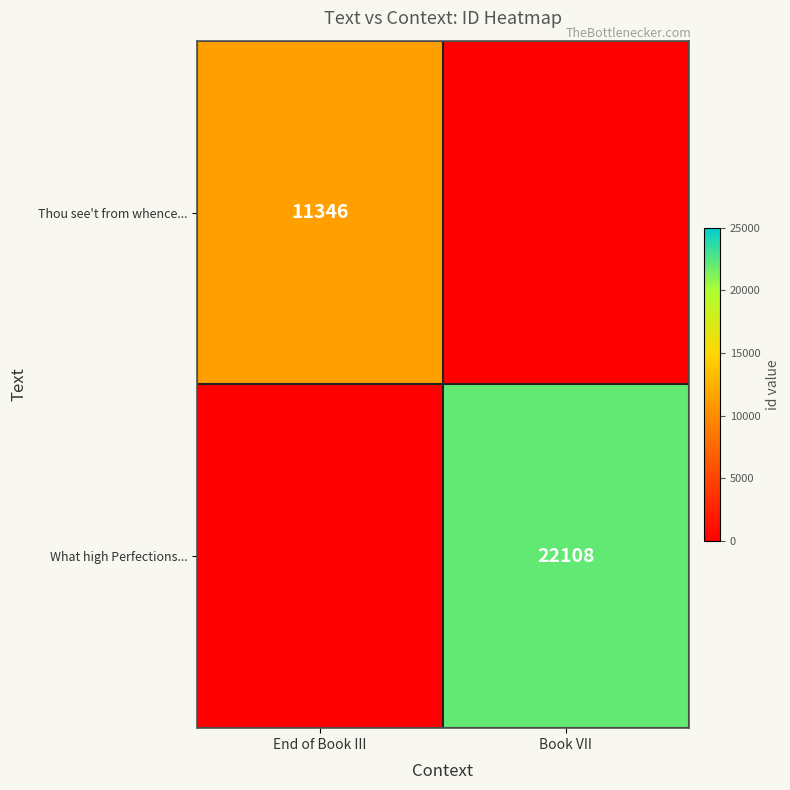

True or false: Thou see't from whence... has a value of 19411 at End of Book III.

False